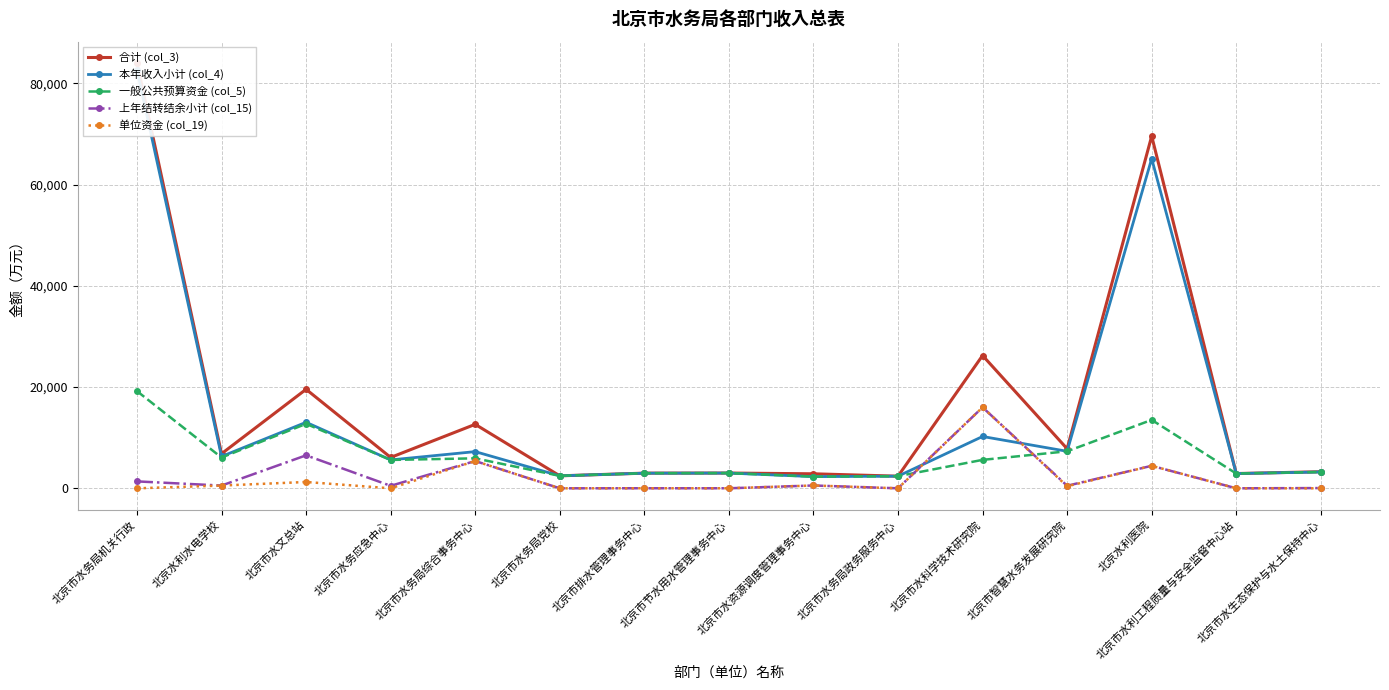

Which has a higher value, 北京市水务应急中心 or 北京市水务局综合事务中心?

北京市水务局综合事务中心